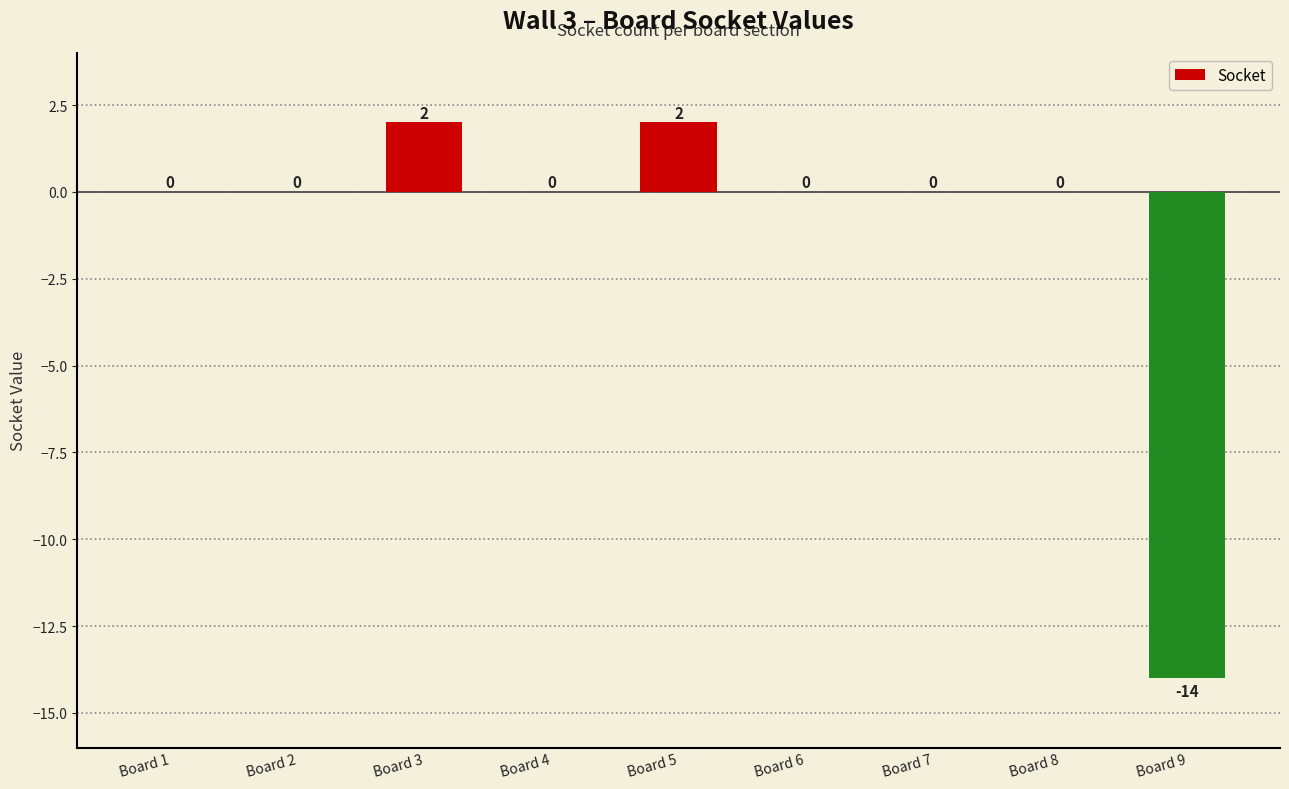

What is the sum of all values?

-10